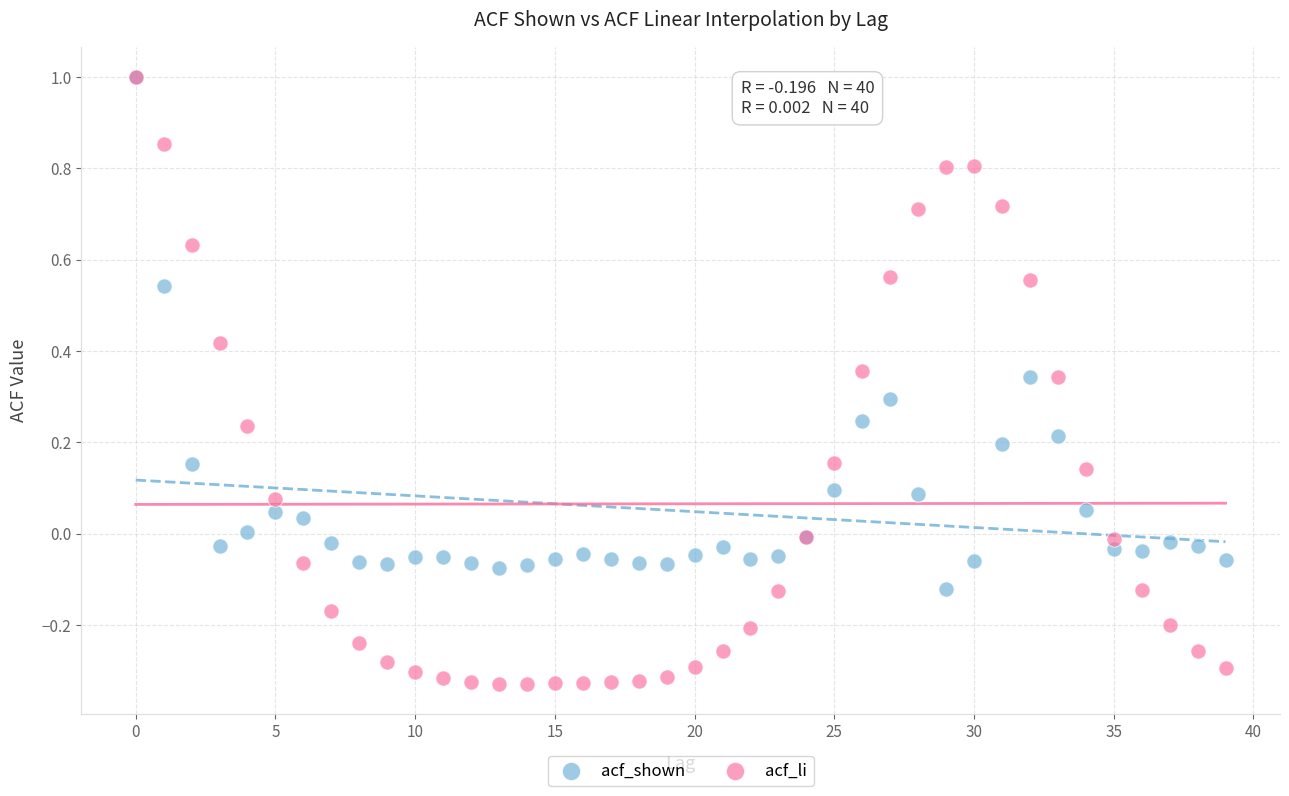

Which series contains the lowest Y value?

acf_li